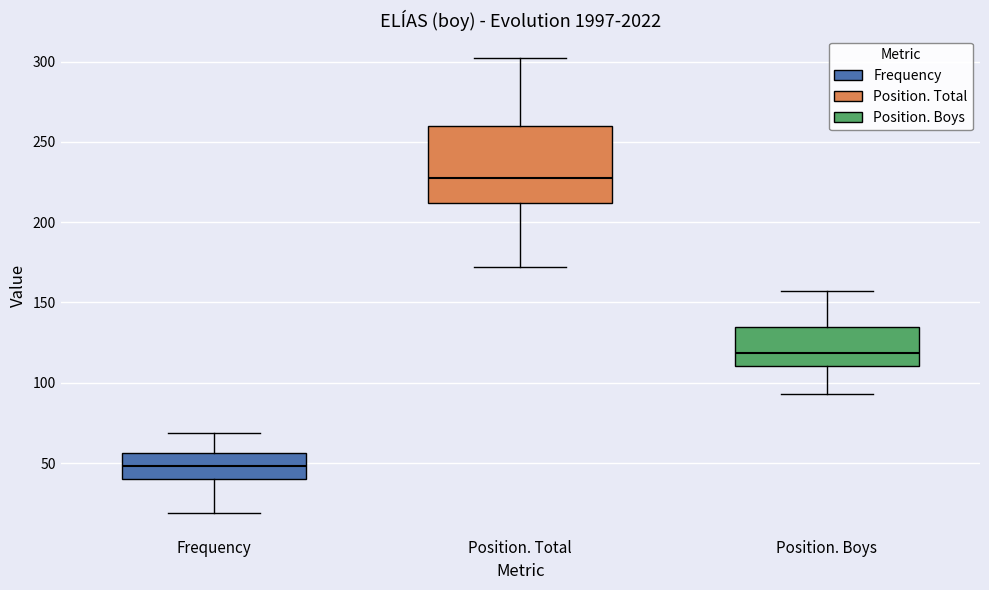

Which box's median line is the highest?

Position. Total